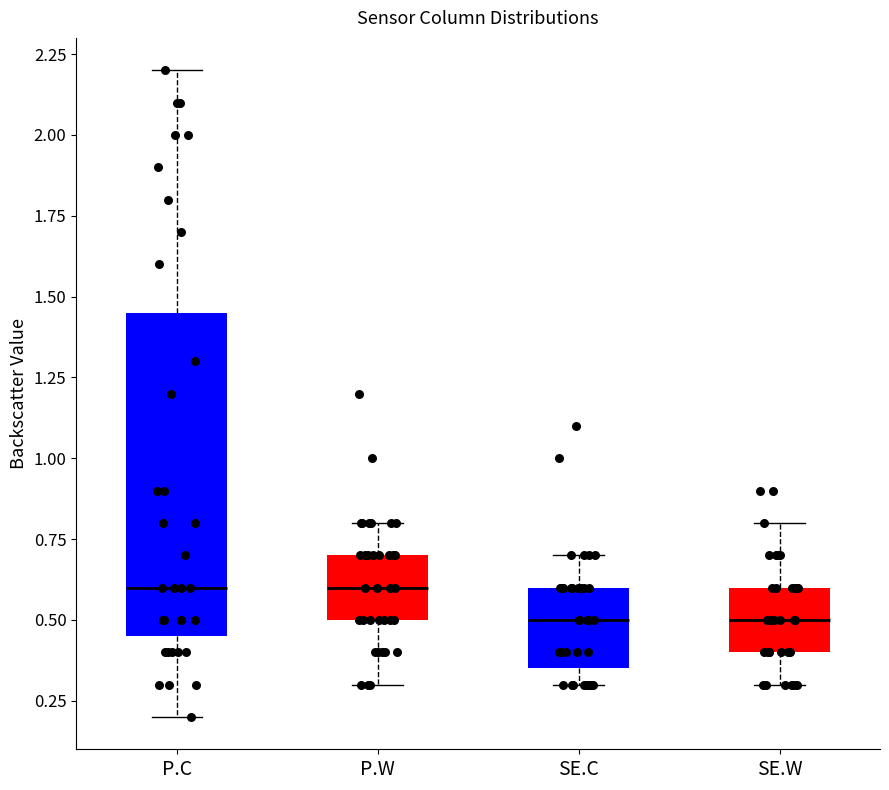

Reading left to right, transcribe this box plot: for each box, give where its median line is, the range the box spans, and where its two whiskers end, as read against the y-axis. The values are not printed on the chart, so give them approximately, as read against the axis.

P.C: median 0.60, box 0.45 to 1.45, whiskers 0.20 to 2.20
P.W: median 0.60, box 0.50 to 0.70, whiskers 0.30 to 0.80
SE.C: median 0.50, box 0.35 to 0.60, whiskers 0.30 to 0.70
SE.W: median 0.50, box 0.40 to 0.60, whiskers 0.30 to 0.80